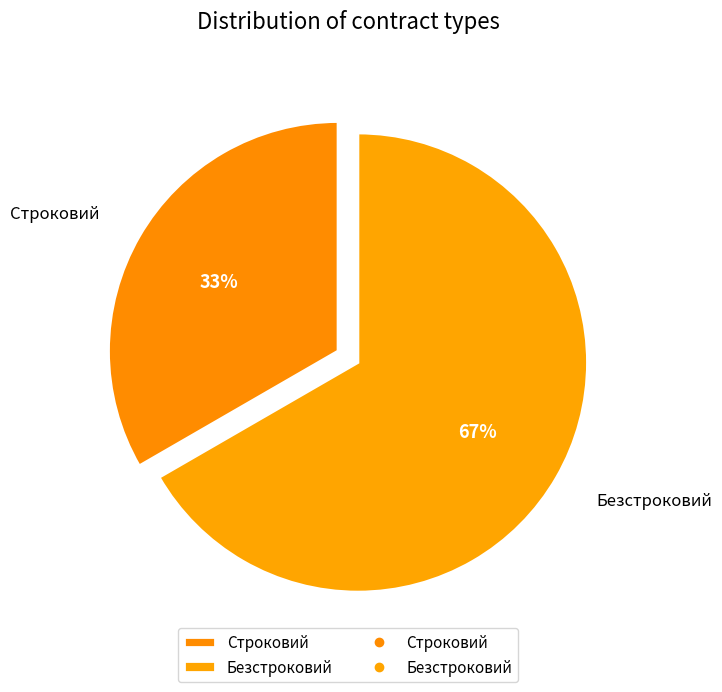

How many segments does this pie chart have?

2